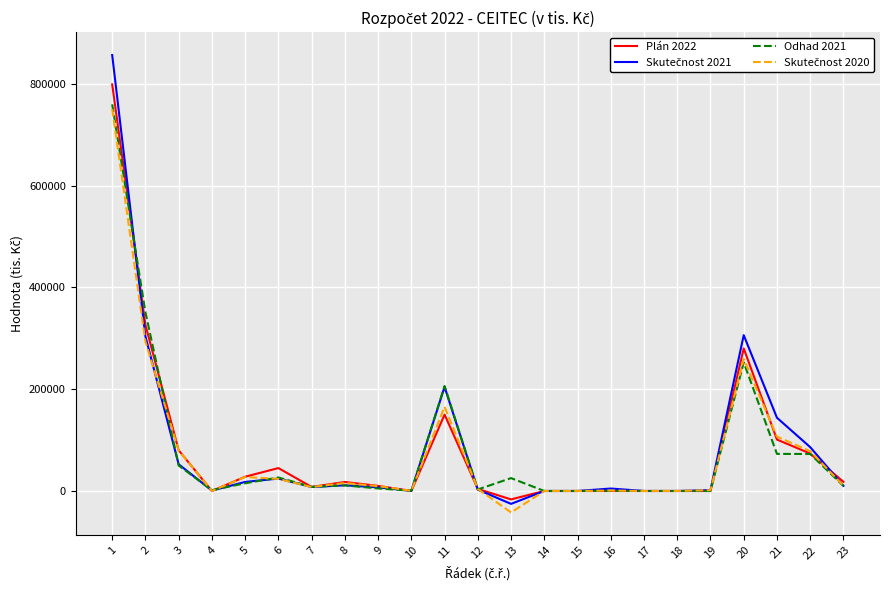

The value of Plán 2022 at 6 is 45000.0. True or false?

True